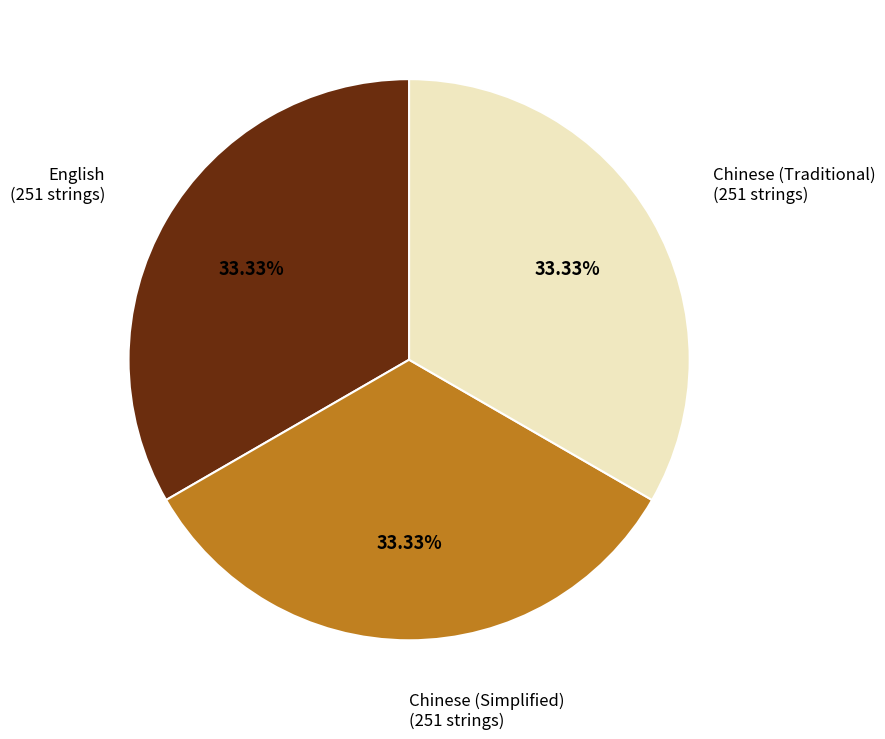

Does any single category account for the majority?

No